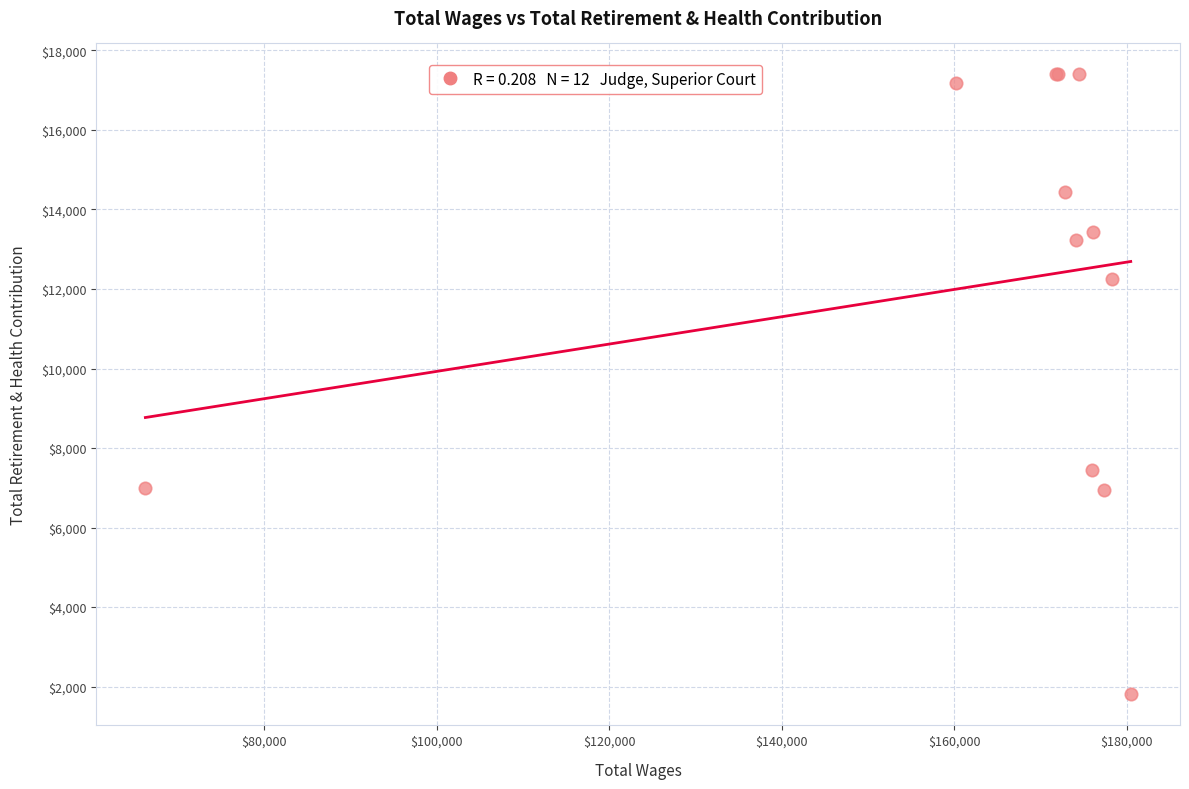

What Y value in the scatter plot is closest to 9600?

7458